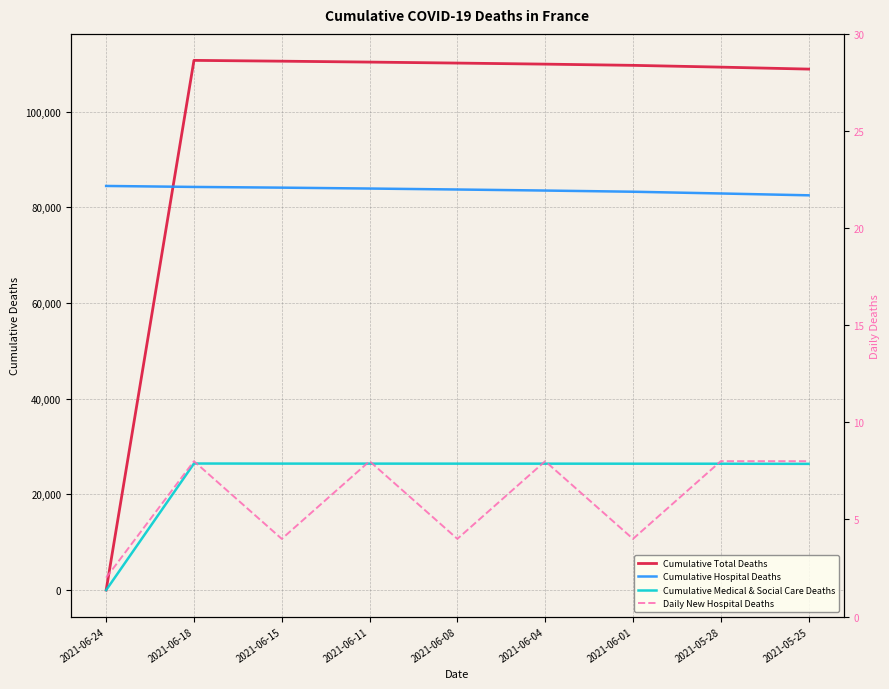

What are all the series names shown in the legend?

Cumulative Total Deaths, Cumulative Hospital Deaths, Cumulative Medical & Social Care Deaths, Daily New Hospital Deaths